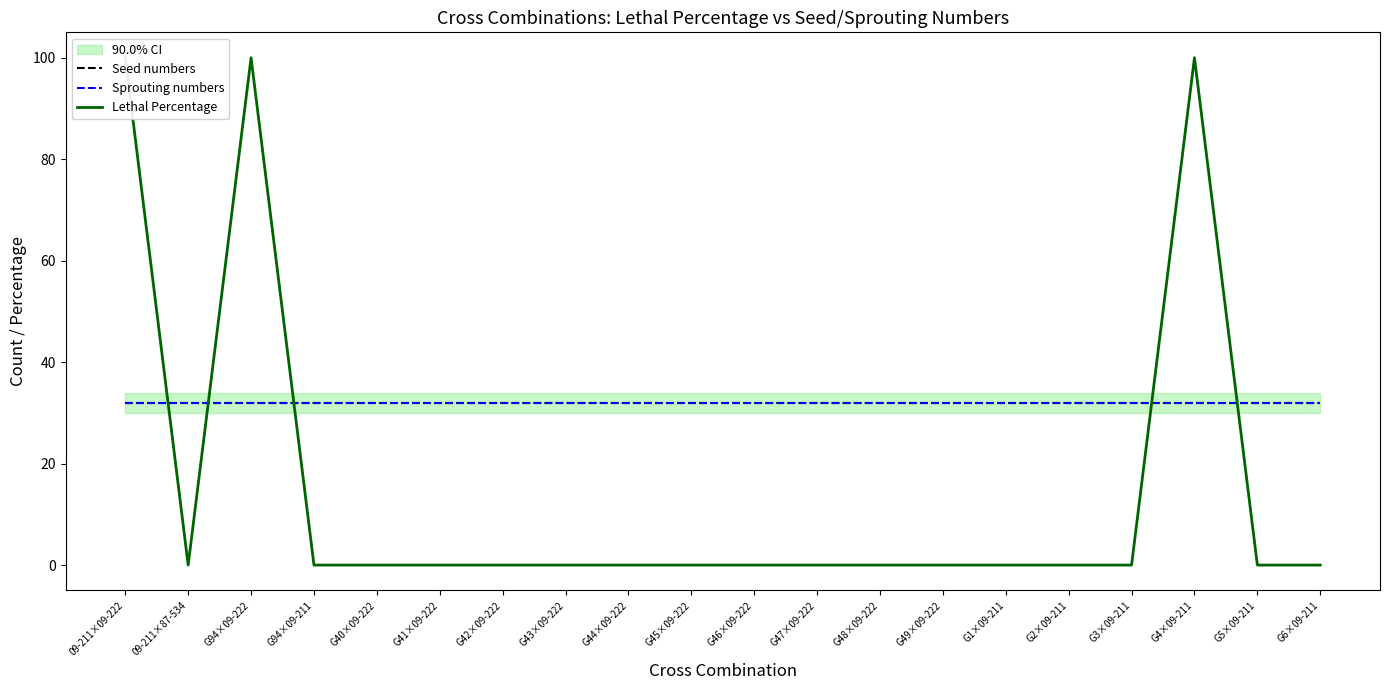

Between G44×09-222 and G49×09-222, which series saw the biggest shift?

Seed numbers